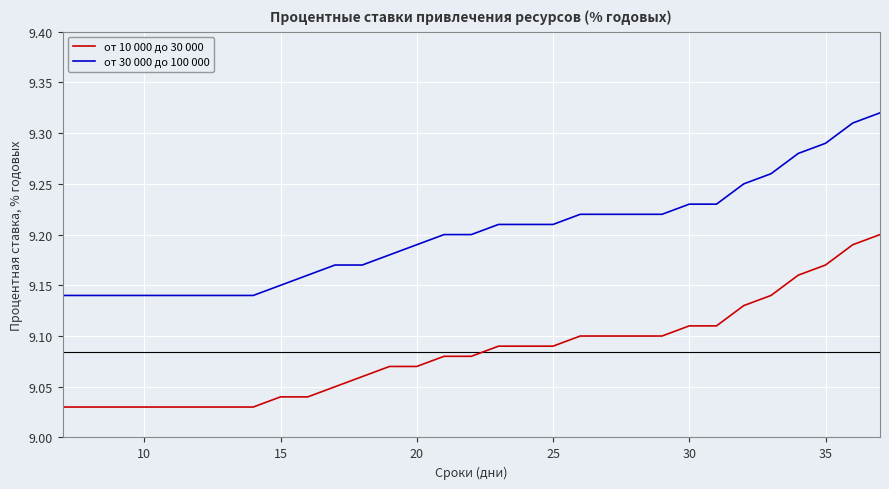

Which series has the largest total across all categories?

от 30 000 до 100 000